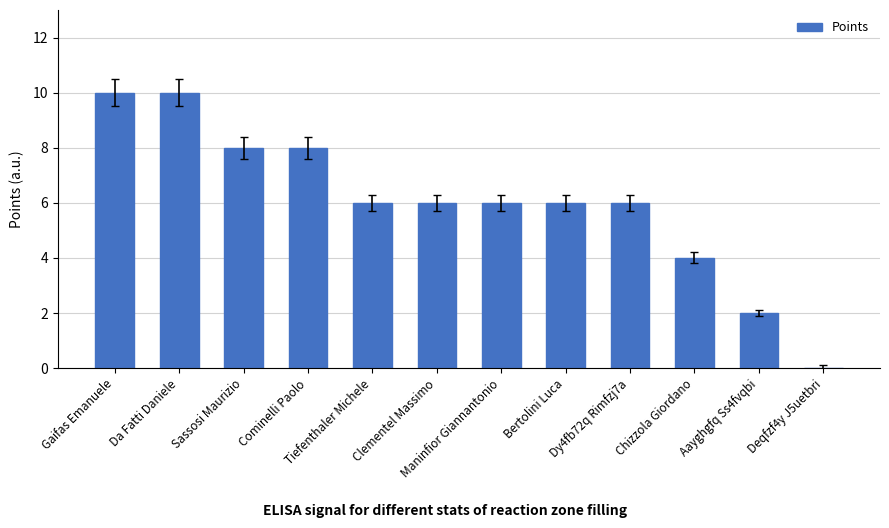

How many distinct data groups are displayed?

1